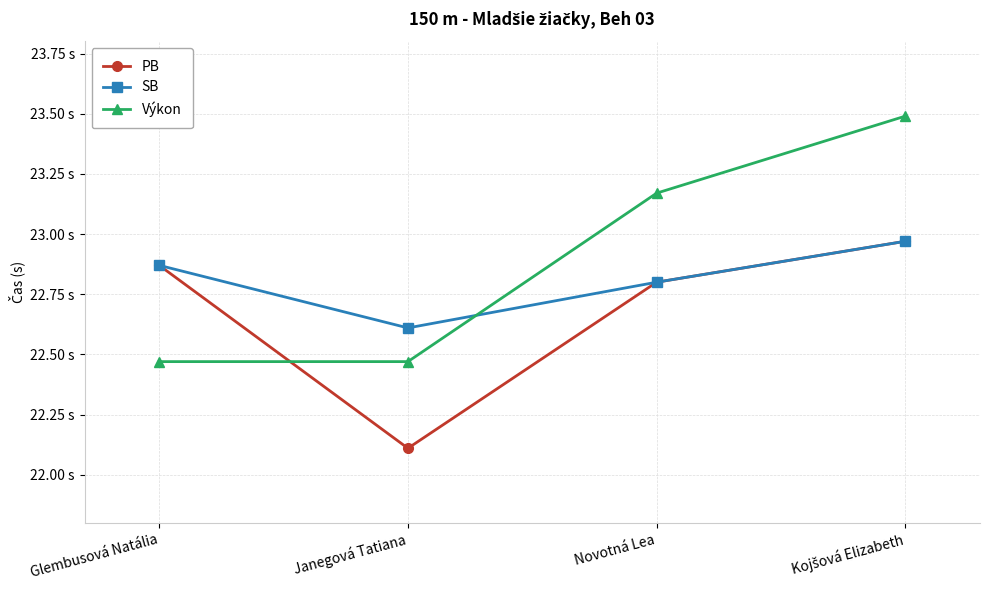

True or false: SB and PB intersect in this chart.

False